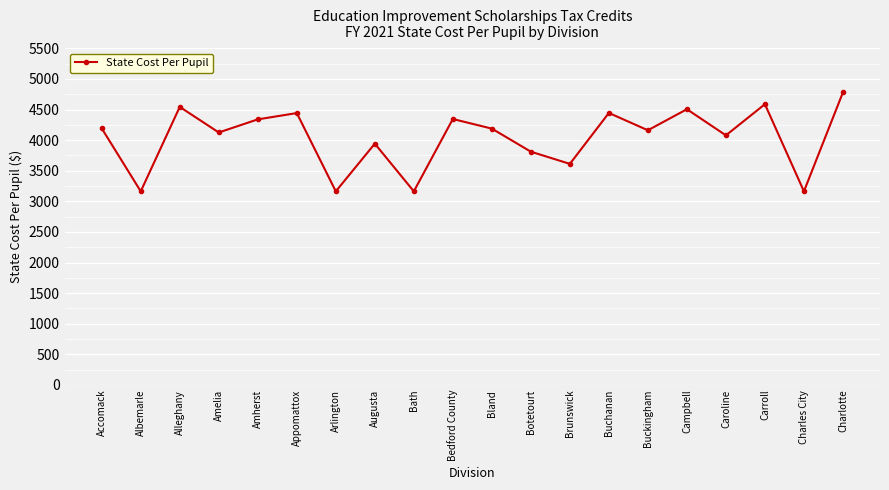

At which category does the chart reach its peak across all series?

Charlotte